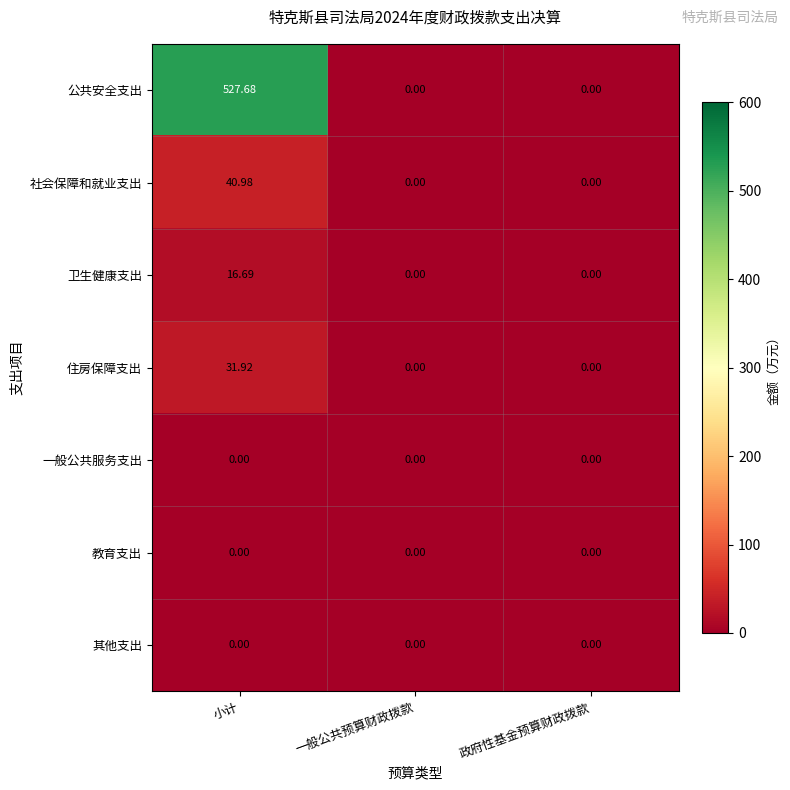

Which series has the largest total across all categories?

公共安全支出